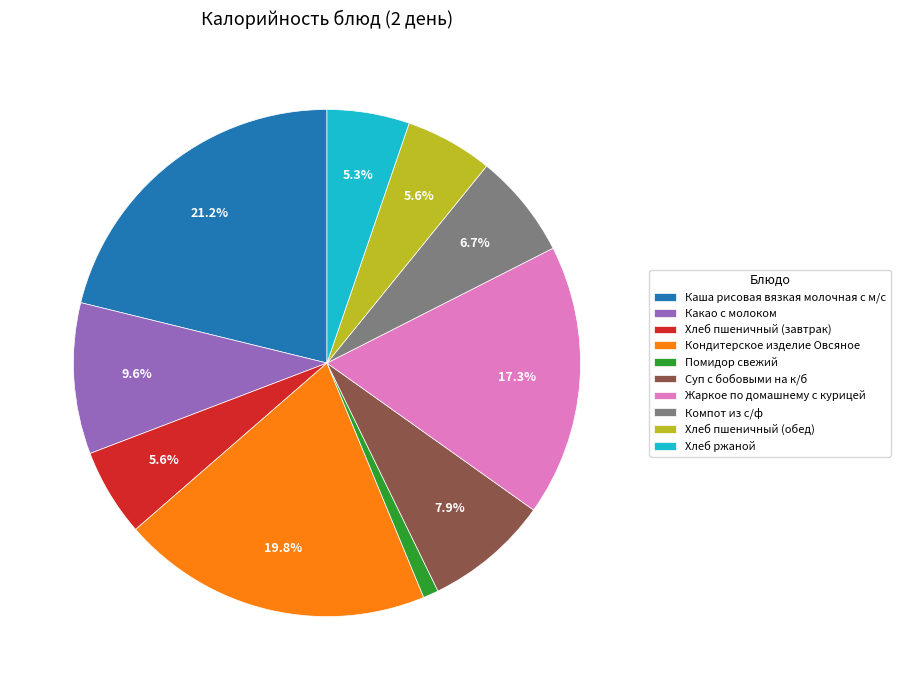

Is it true that Какао с молоком is 15% of the pie?

False